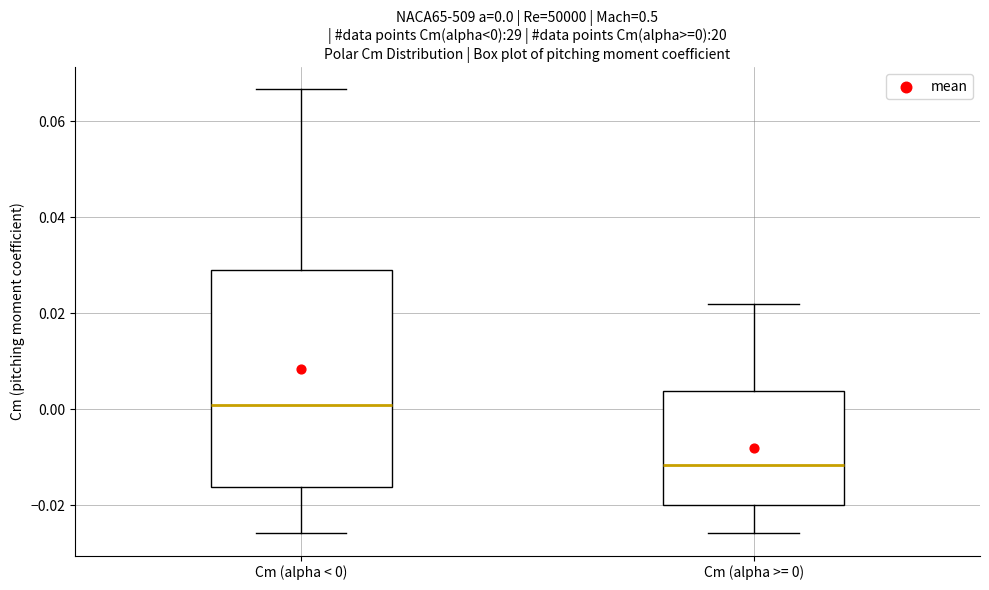

Which box has the highest median line?

Cm (alpha < 0)